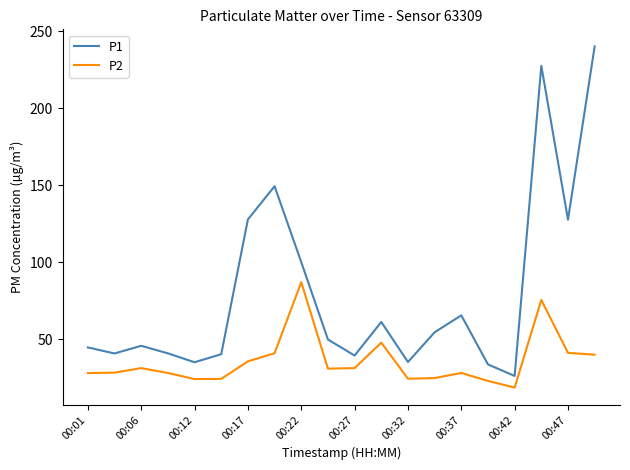

Which series has the widest spread of values?

P1